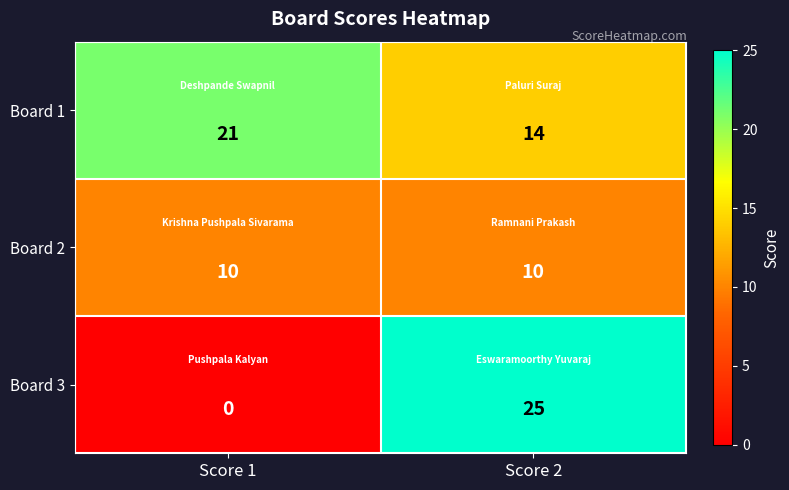

Which category has the lowest value across all series?

Score 1